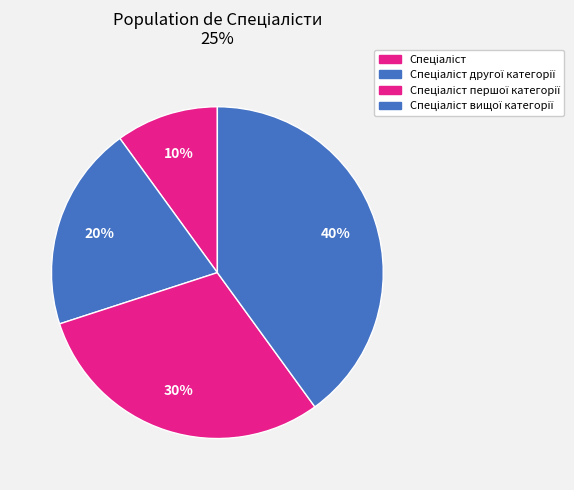

How many segments does this pie chart have?

4